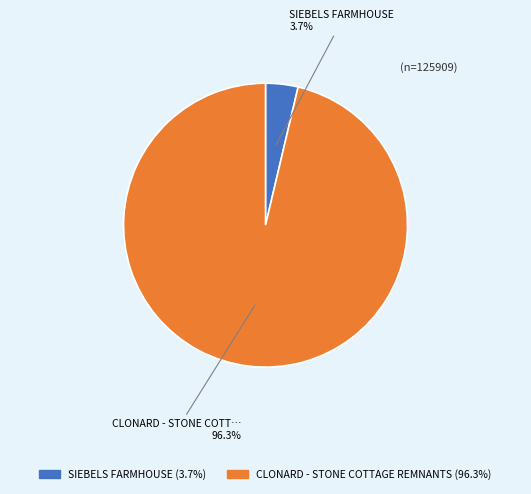

To the nearest percent, what is the average slice percentage?

50%